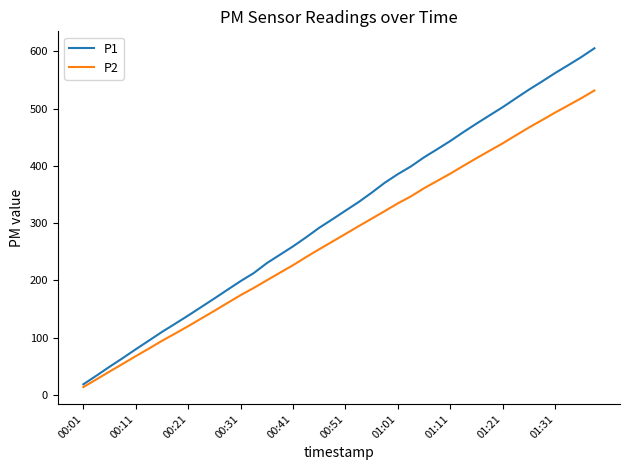

Which series has the widest spread of values?

P1